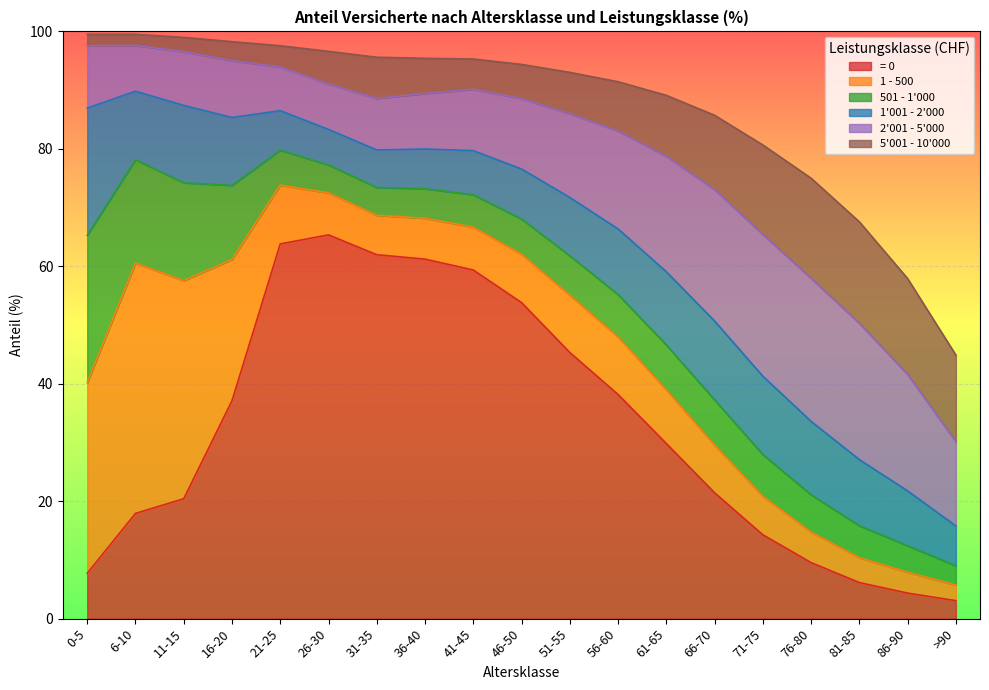

Is it true that 1 - 500 equals 3.9 at 31-35?

False